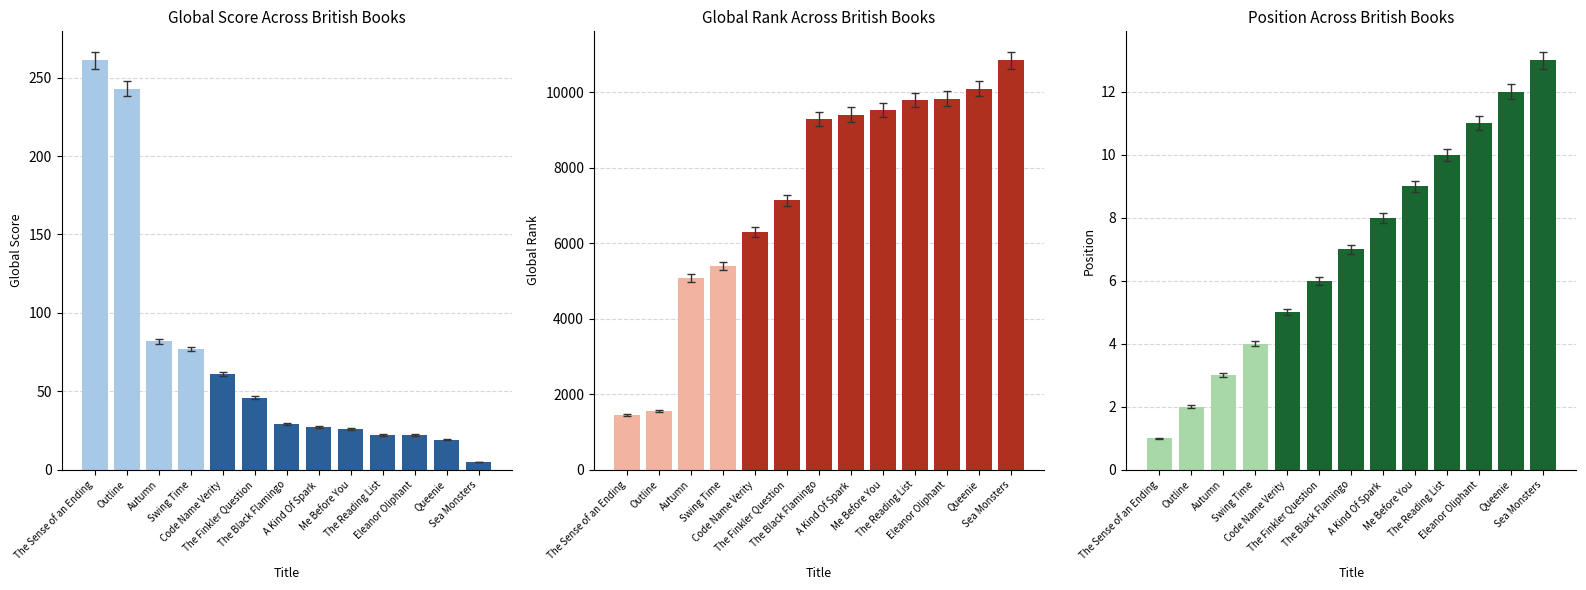

Reading left to right, extract all data points from this chart.

Global Score: The Sense of an Ending=261	Outline=243	Autumn=82	Swing Time=77	Code Name Verity=61	The Finkler Question=46	The Black Flamingo=29	A Kind Of Spark=27	Me Before You=26	The Reading List=22	Eleanor Oliphant=22	Queenie=19	Sea Monsters=5
Global Rank: The Sense of an Ending=1445	Outline=1547	Autumn=5084	Swing Time=5387	Code Name Verity=6299	The Finkler Question=7134	The Black Flamingo=9284	A Kind Of Spark=9409	Me Before You=9528	The Reading List=9794	Eleanor Oliphant=9833	Queenie=10099	Sea Monsters=10844
Position: The Sense of an Ending=1	Outline=2	Autumn=3	Swing Time=4	Code Name Verity=5	The Finkler Question=6	The Black Flamingo=7	A Kind Of Spark=8	Me Before You=9	The Reading List=10	Eleanor Oliphant=11	Queenie=12	Sea Monsters=13